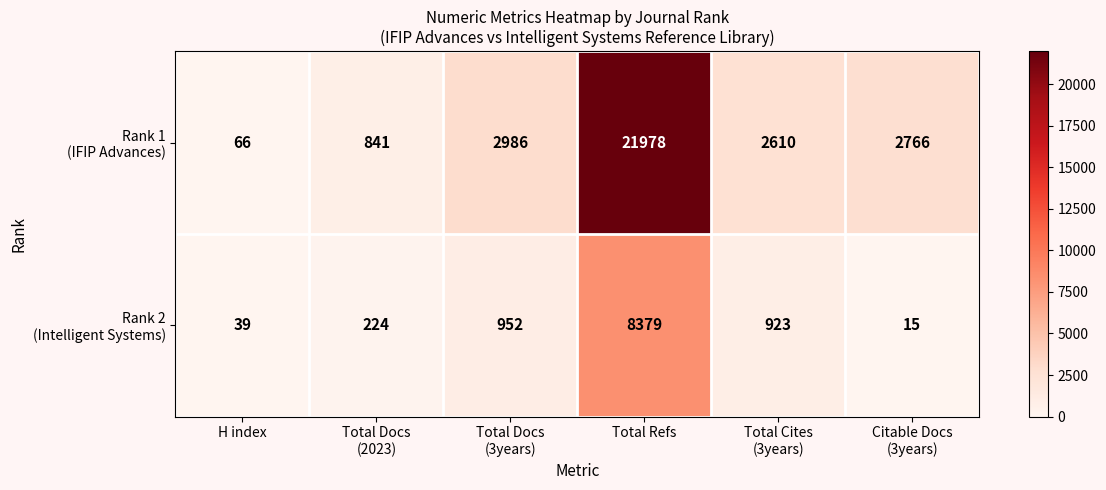

What is the maximum value shown in the chart?

21978